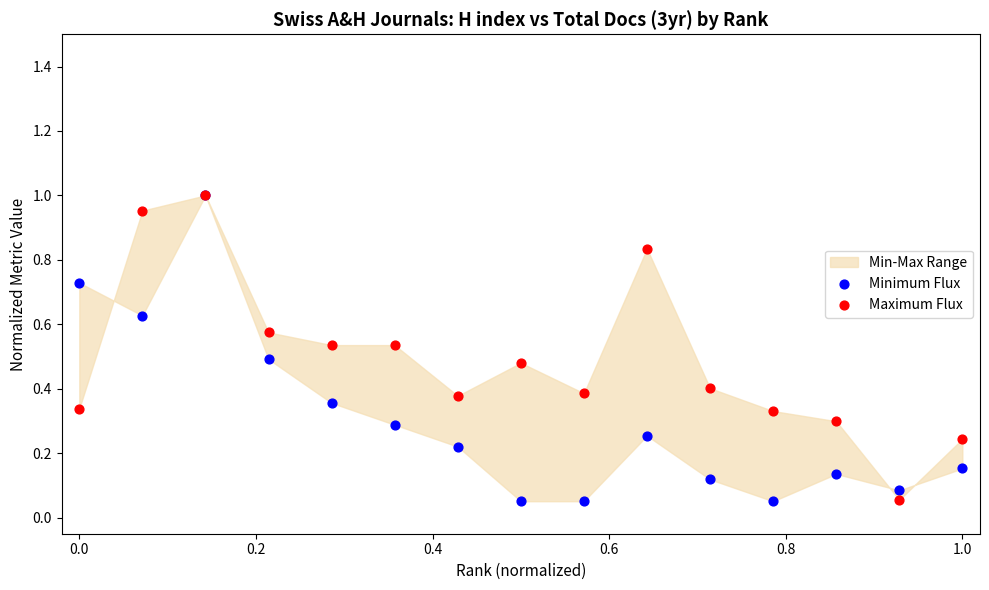

Which series has the widest spread of Y values?

Minimum Flux